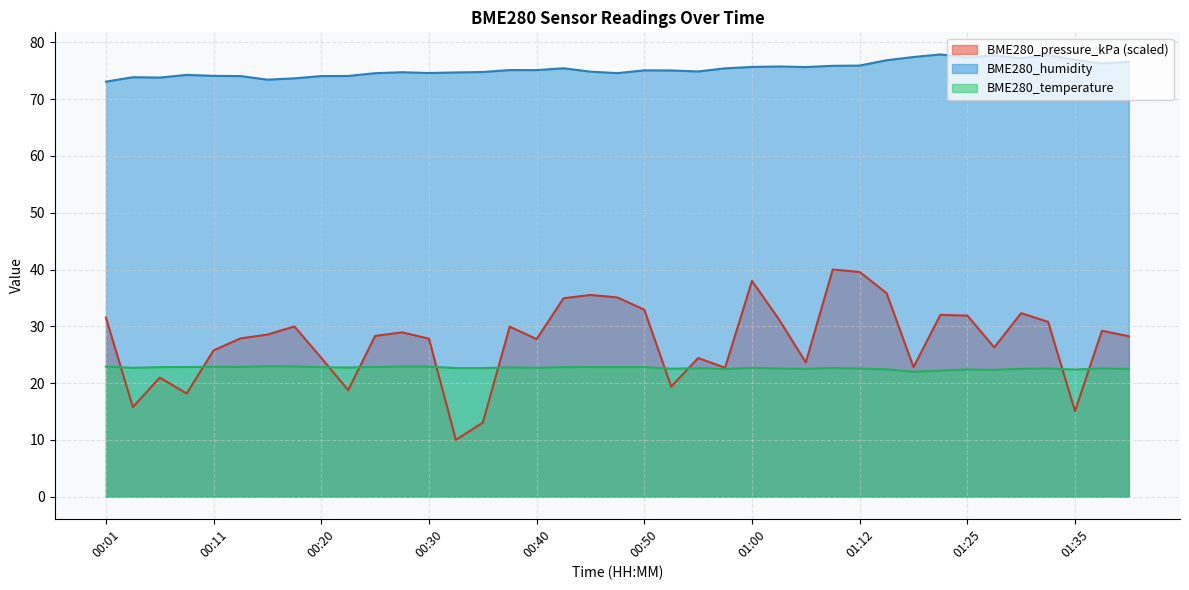

True or false: BME280_humidity and BME280_temperature intersect in this chart.

False